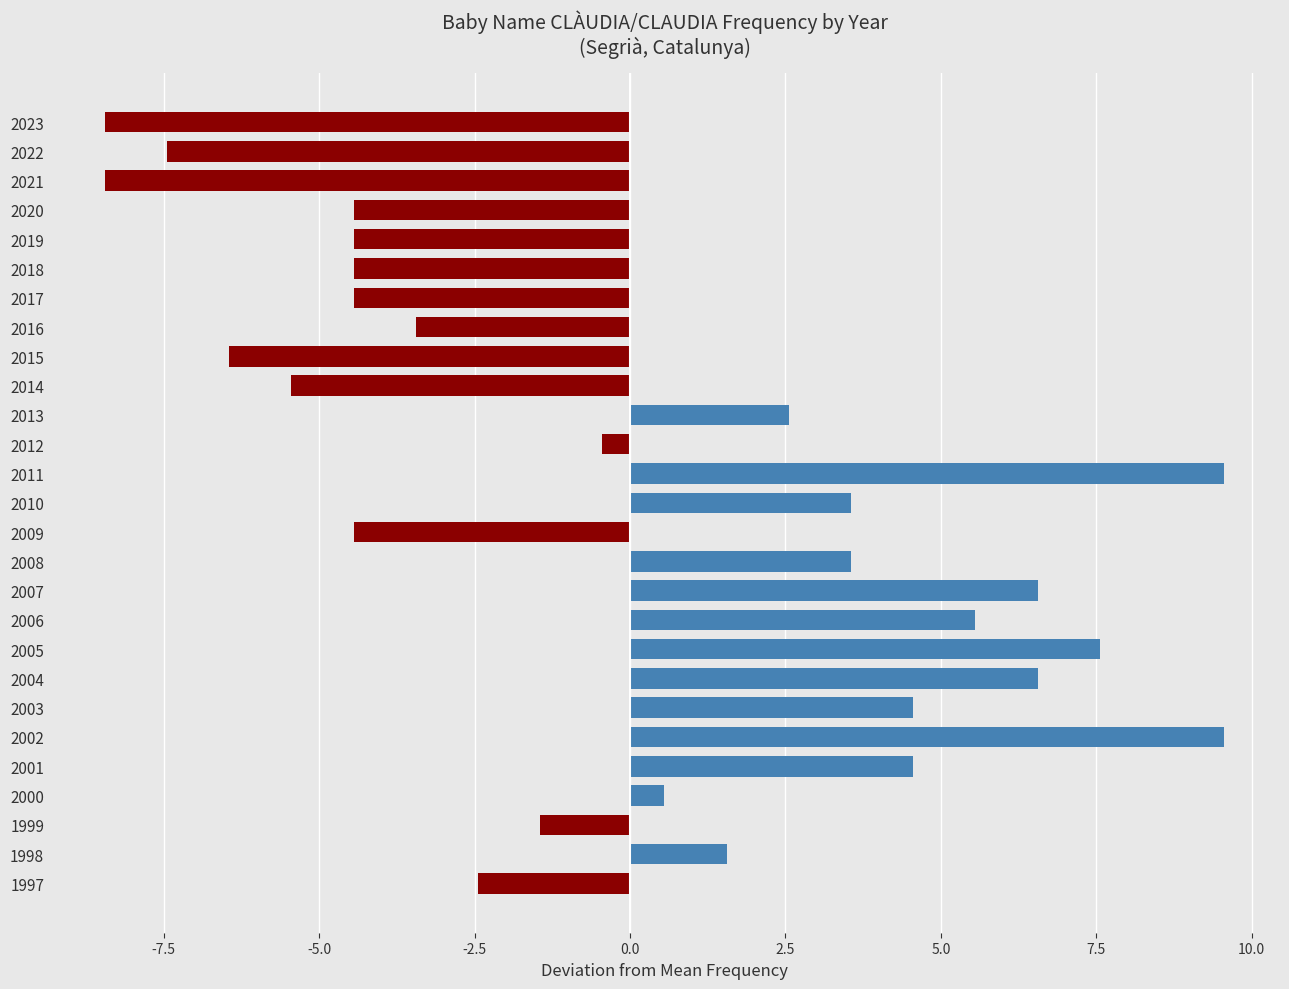

Are the bars horizontal?

Yes